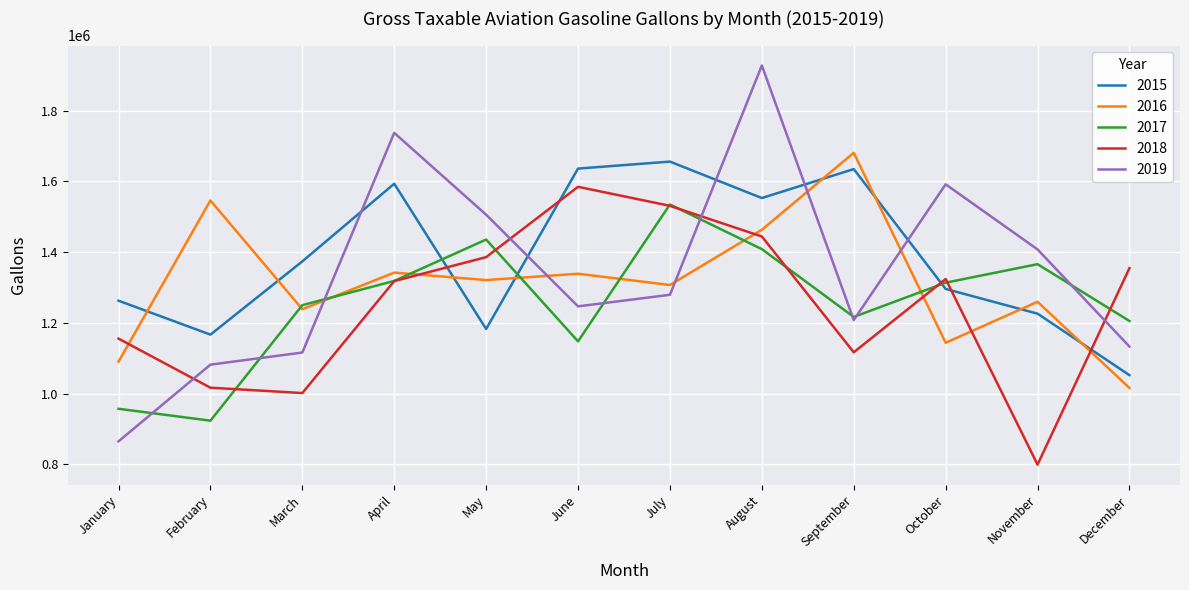

What is the spread (max minus min) of values at September?

563856